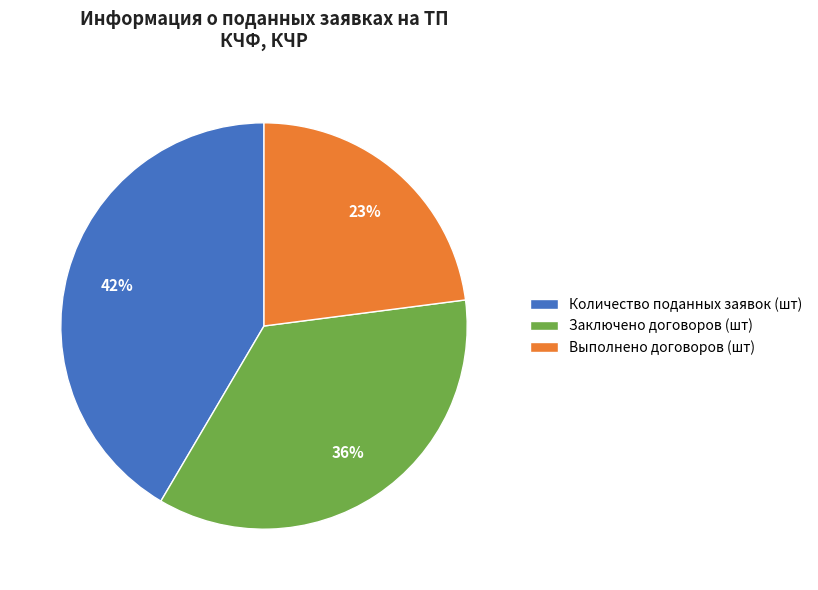

How many segments does this pie chart have?

3